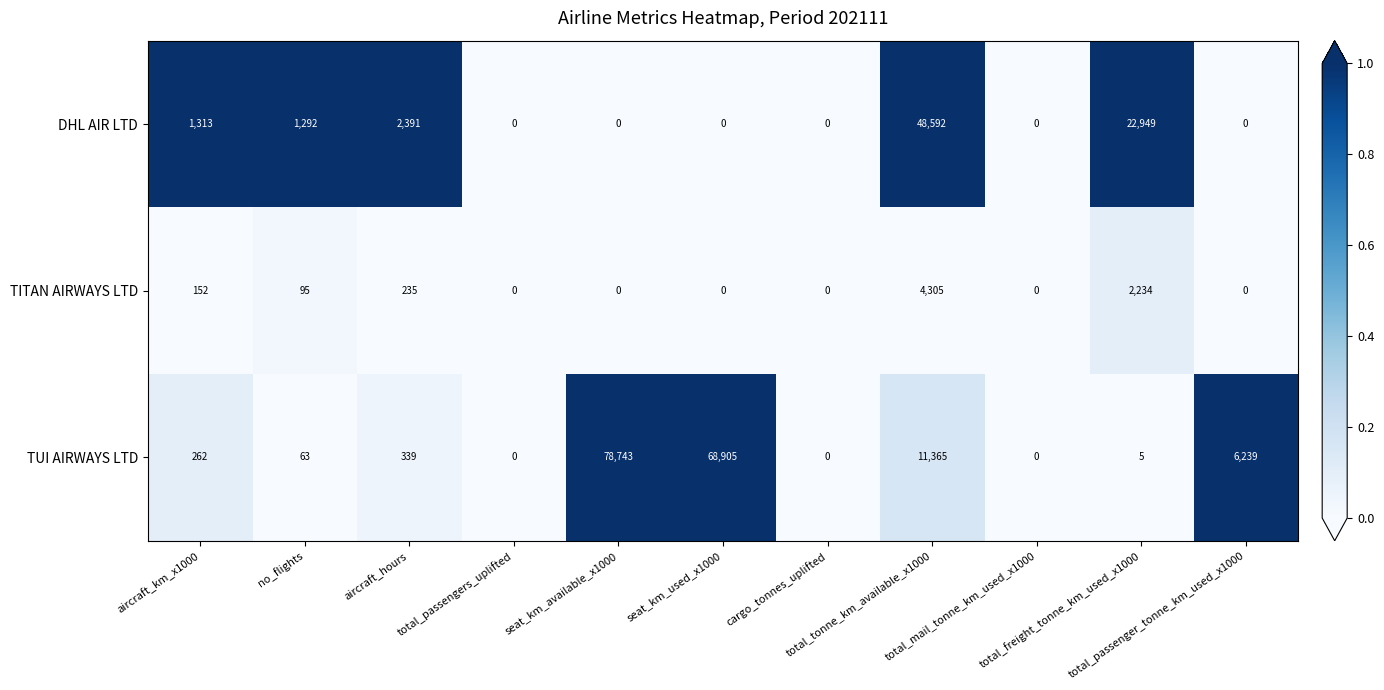

What is the difference between the maximum and minimum values in the TITAN AIRWAYS LTD series?

4305